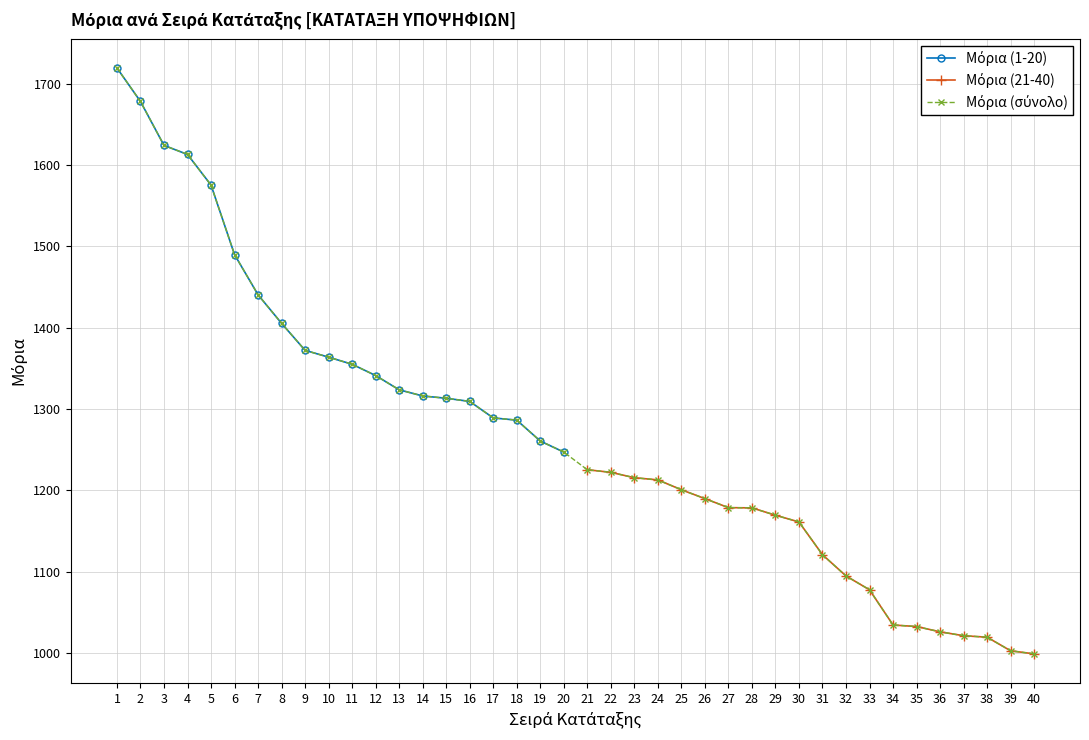

Does the chart display data point markers on the line(s)?

Yes